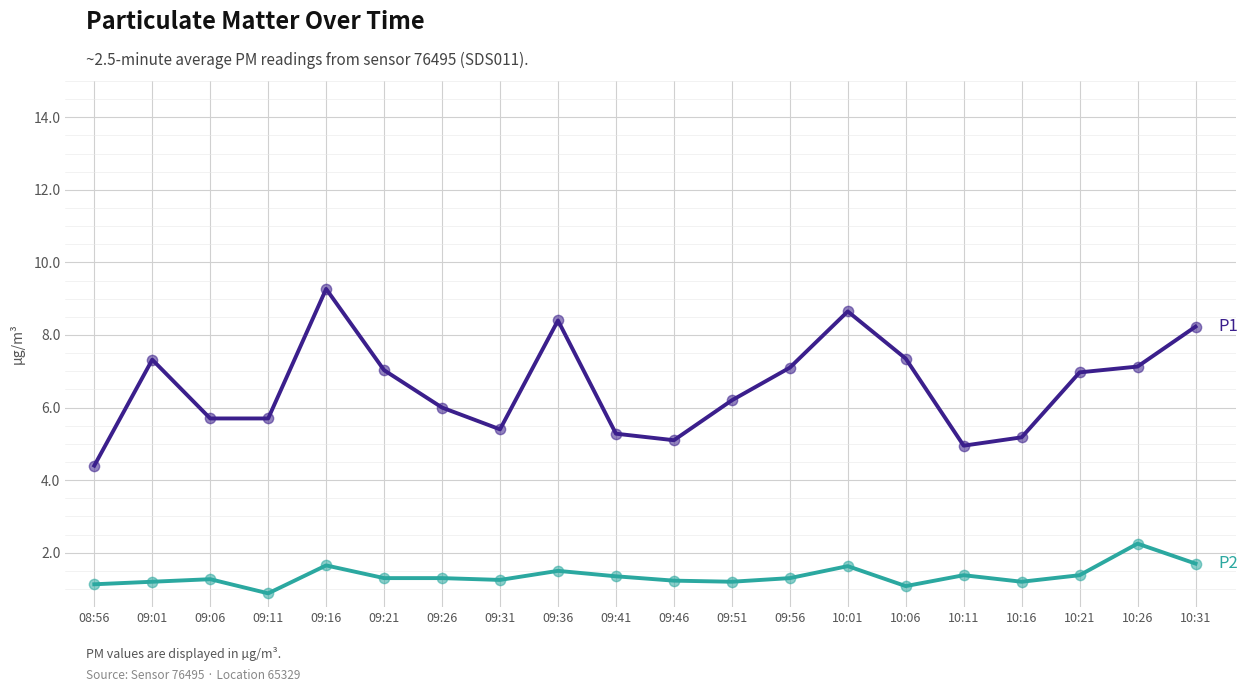

At which category is the sum across all series the highest?

09:16